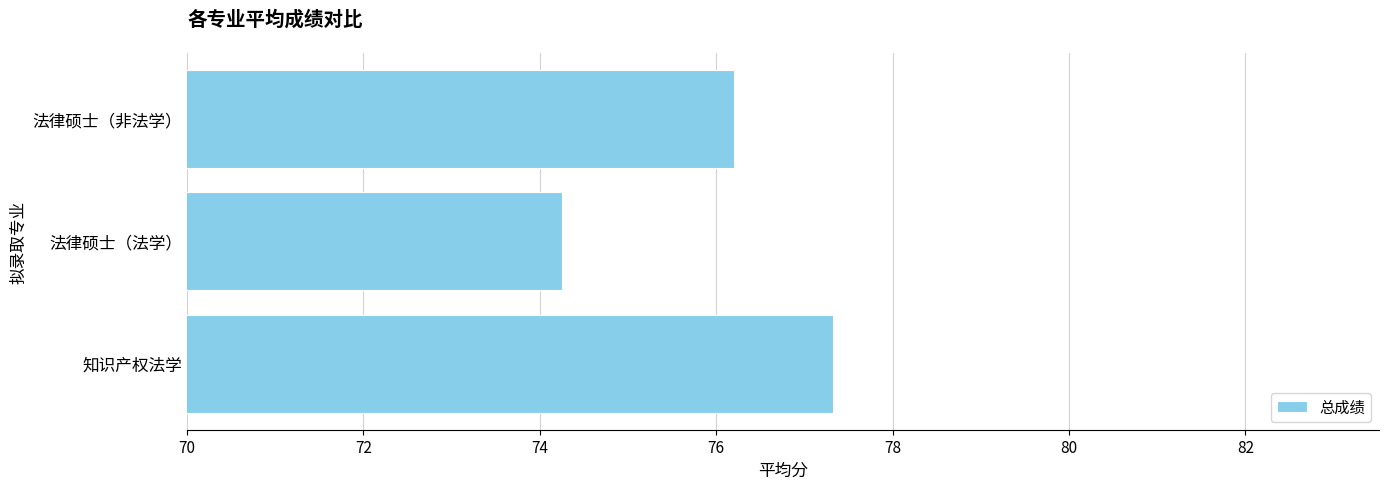

Which has a higher value, 法律硕士（非法学） or 法律硕士（法学）?

法律硕士（非法学）